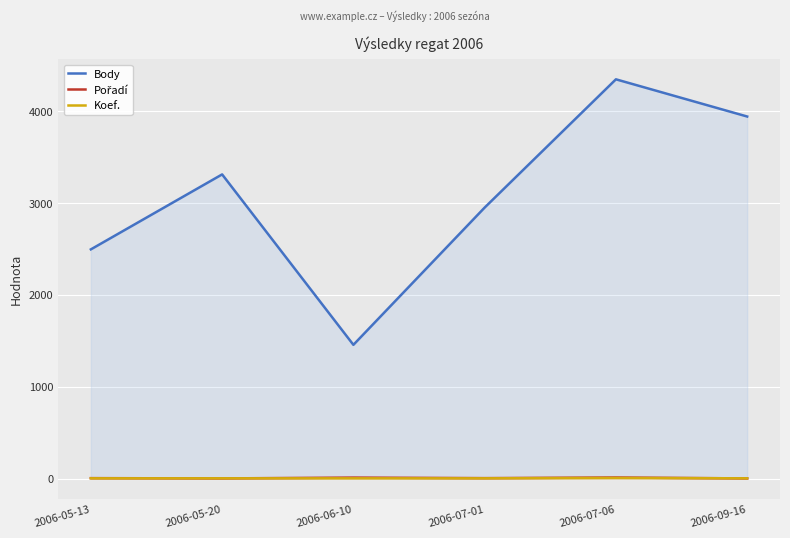

True or false: Pořadí has more than 1 interior local peaks.

True